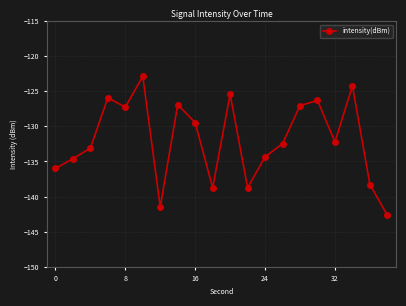

Is this an area chart (filled region under the line)?

No